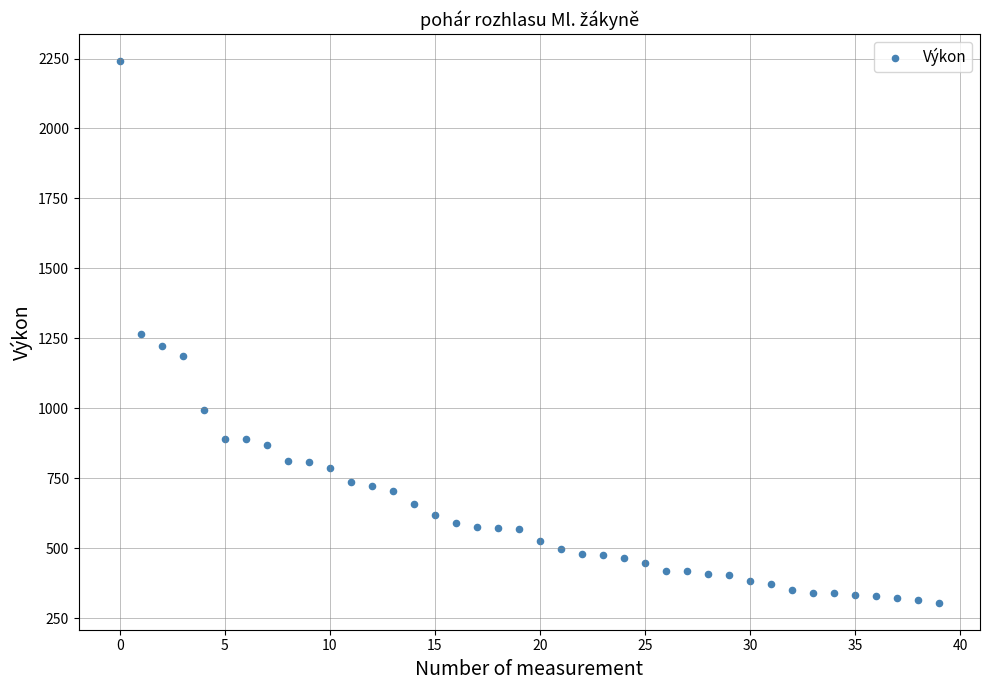

What is the range of Y values (max minus min)?

1935